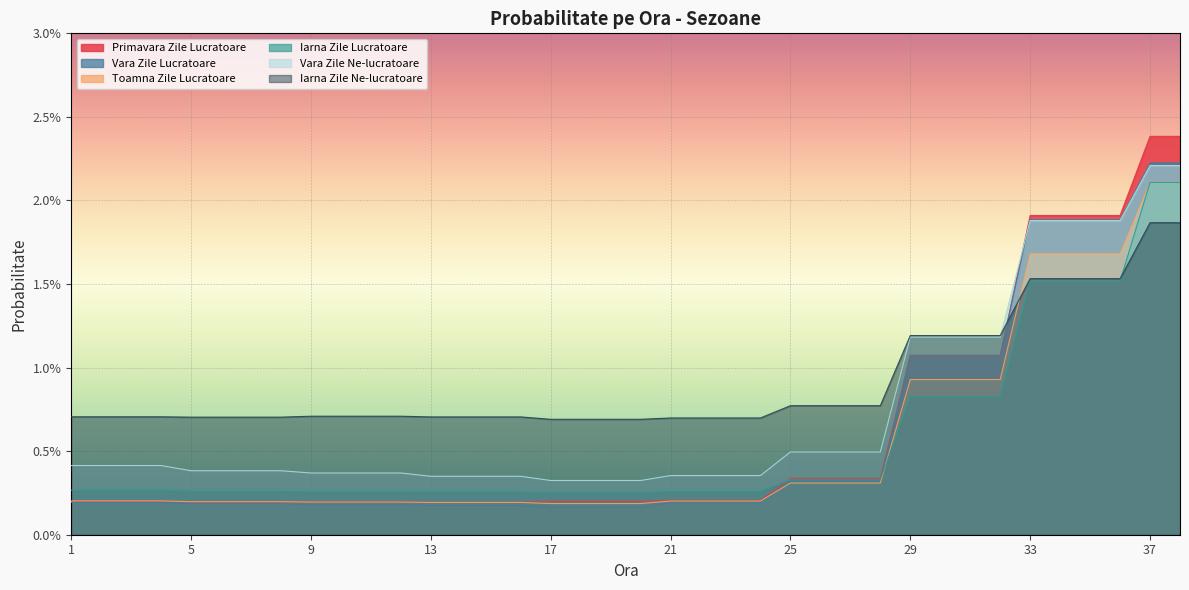

At which label does Primavara Zile Lucratoare reach its minimum?

13